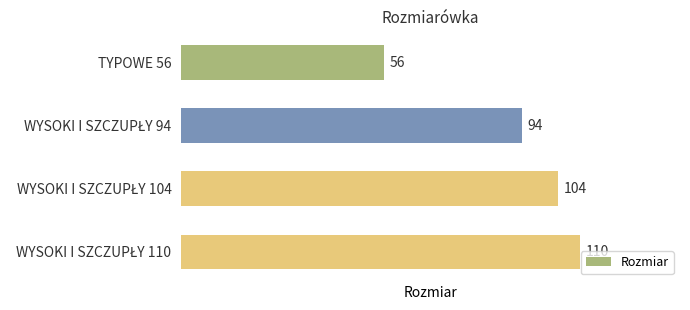

True or false: the data shows 100 at TYPOWE 56.

False